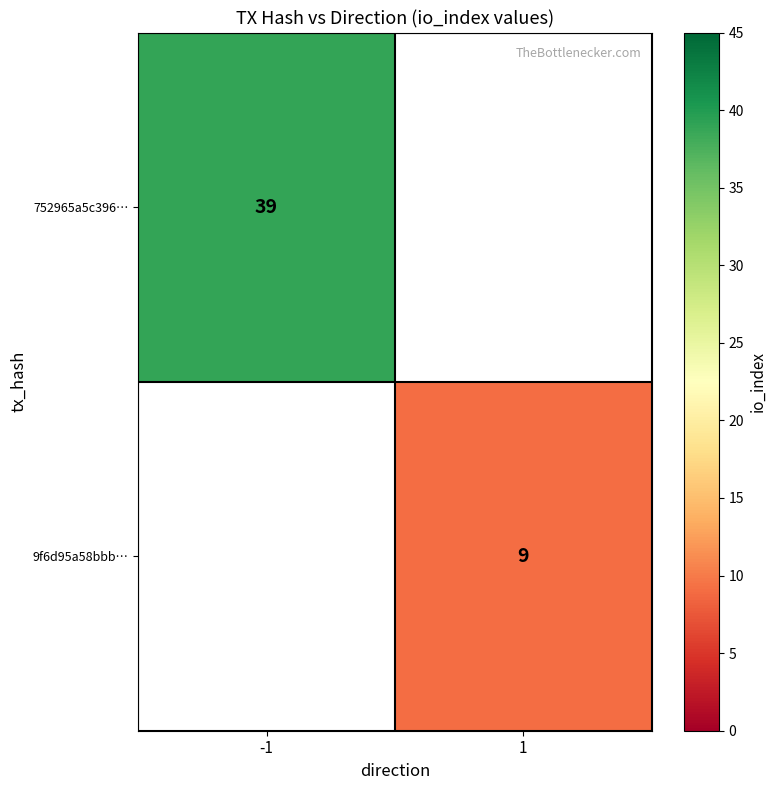

True or false: 752965a5c396… has a value of 39 at -1.

True